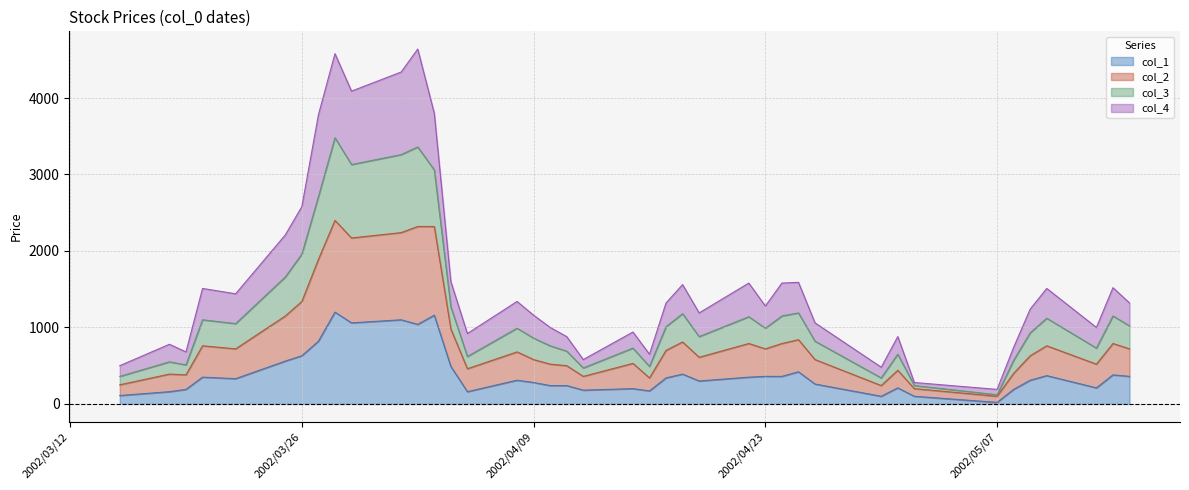

What position from the right is 2002/04/09?

24